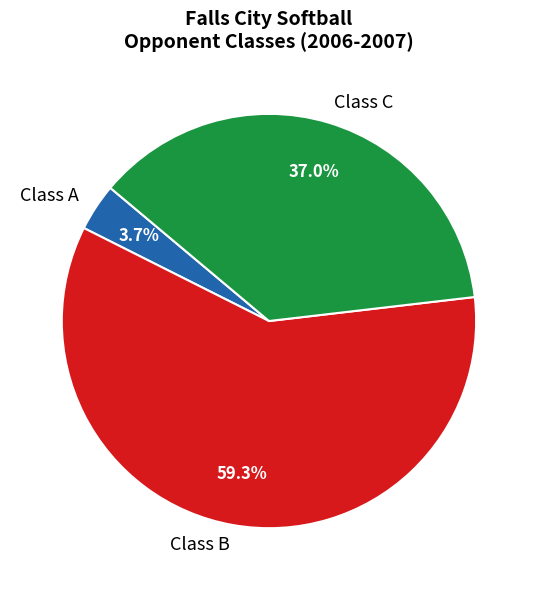

The Class C slice represents 37% of the pie. True or false?

True